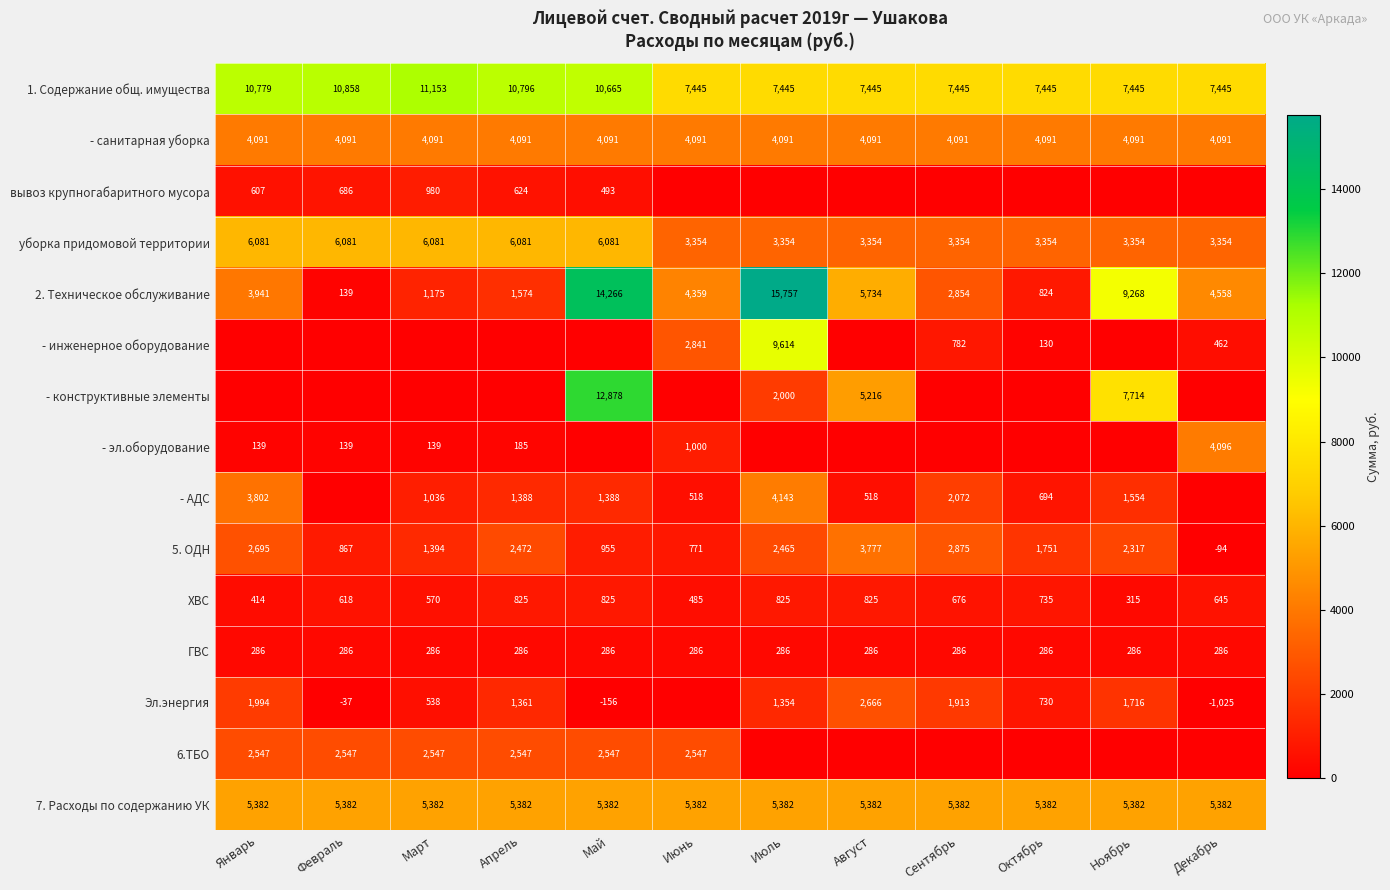

The value of 5. ОДН at Январь is 4424.5. True or false?

False